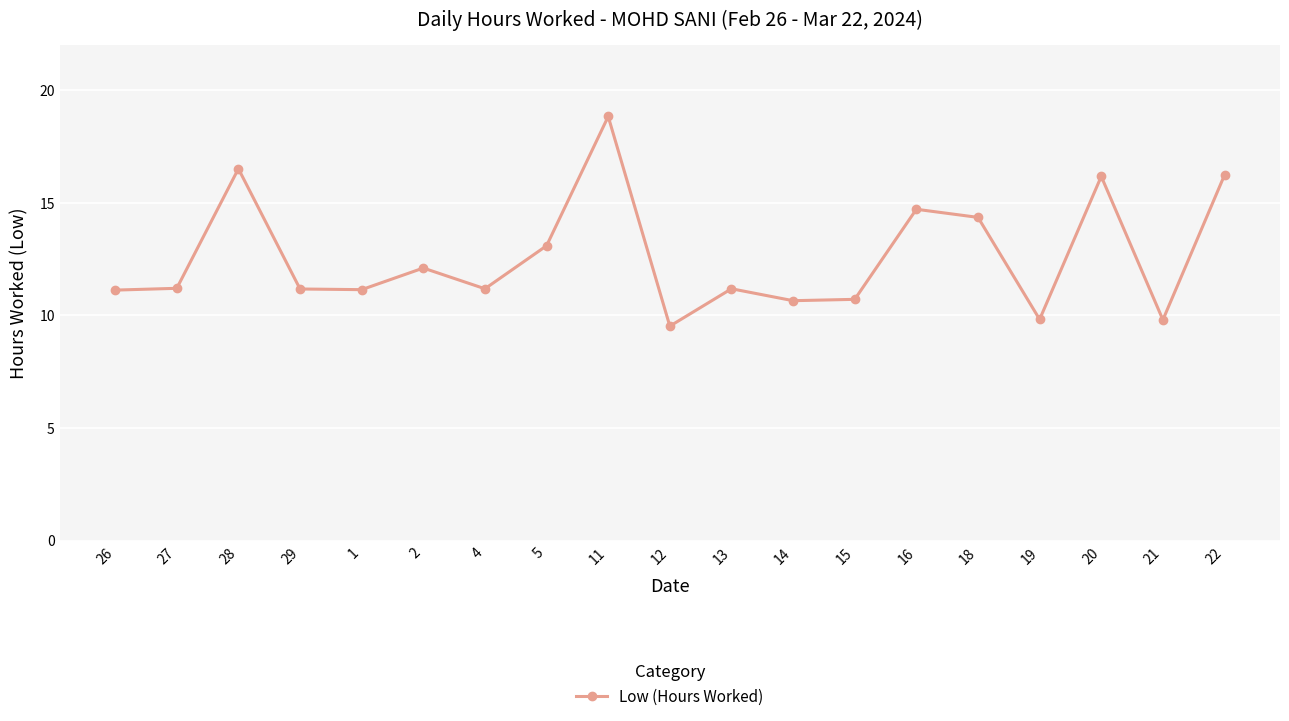

True or false: the data has more than 1 interior local peaks.

True